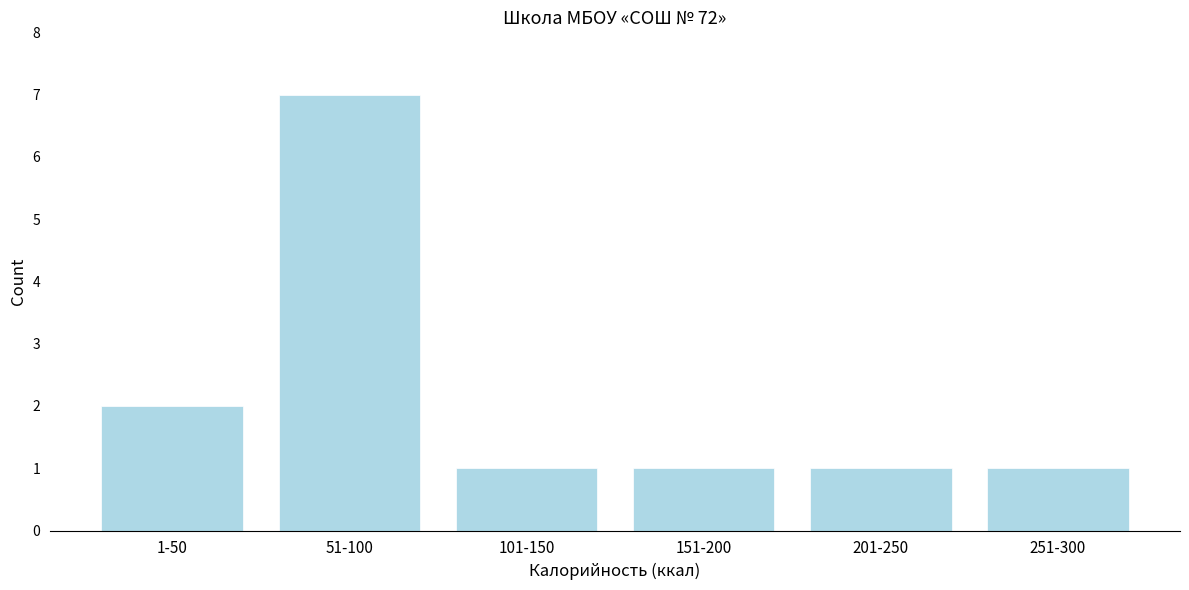

Reading left to right, extract all data points from this chart.

2	7	1	1	1	1